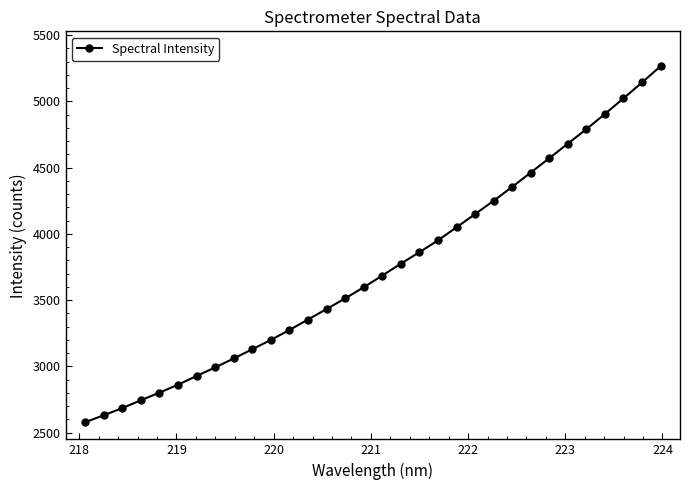

What is the value of the 18th point from the left?

3774.6